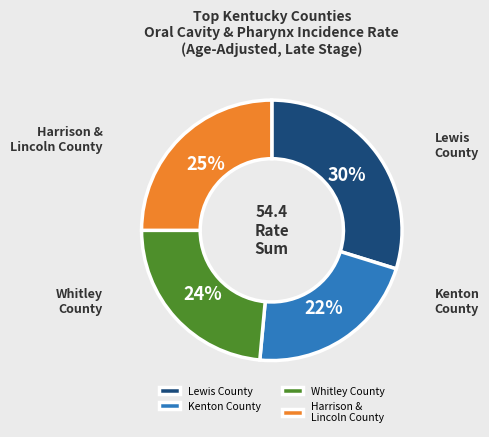

Does any single category account for the majority?

No